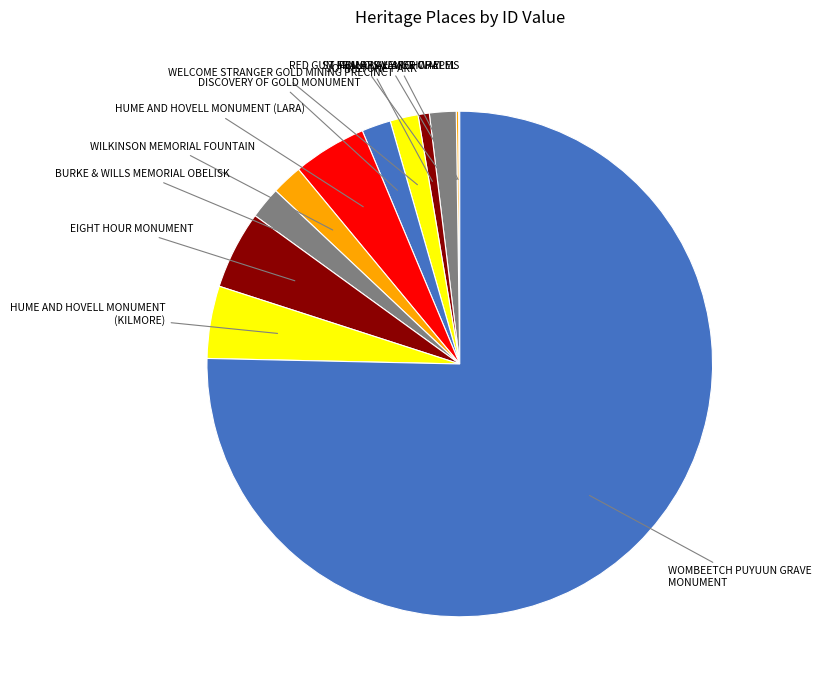

Count the number of slices in the pie.

12